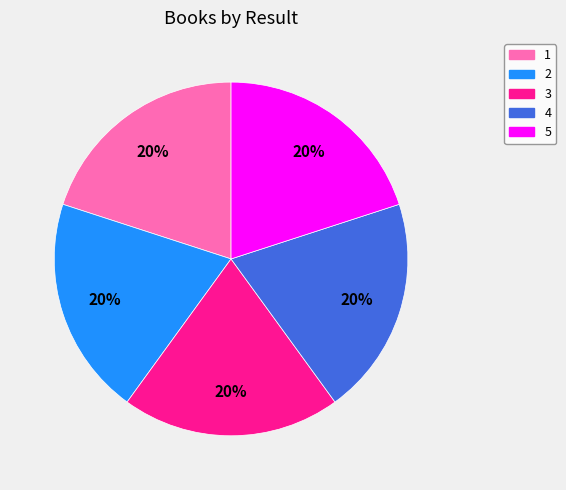

Combined, do 5 and 1 account for over 50%?

No